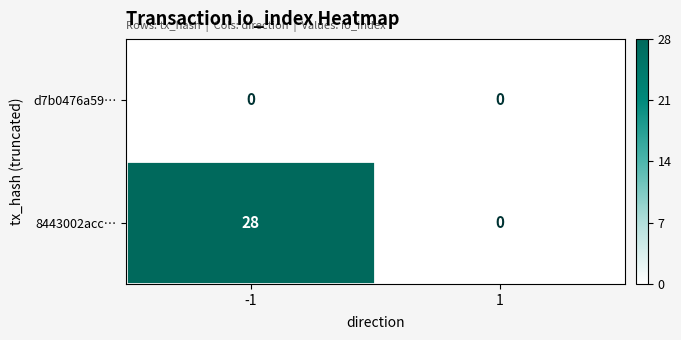

Rank the series at -1 from highest to lowest value.

8443002acc…, d7b0476a59…